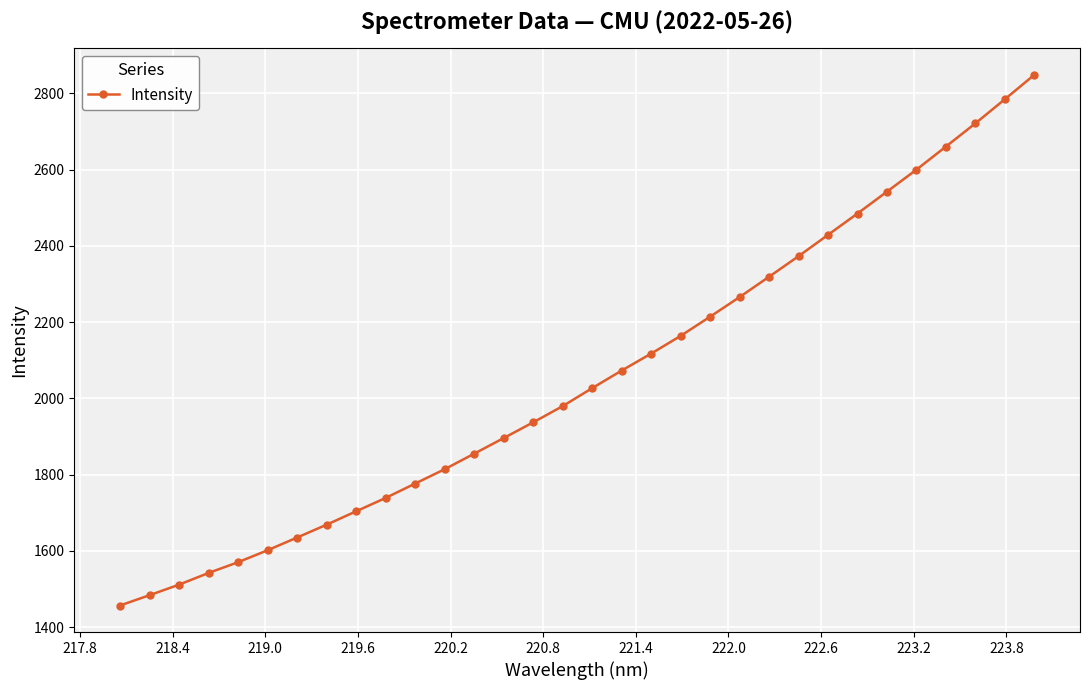

What is the value of the 21st point from the left?

2214.2